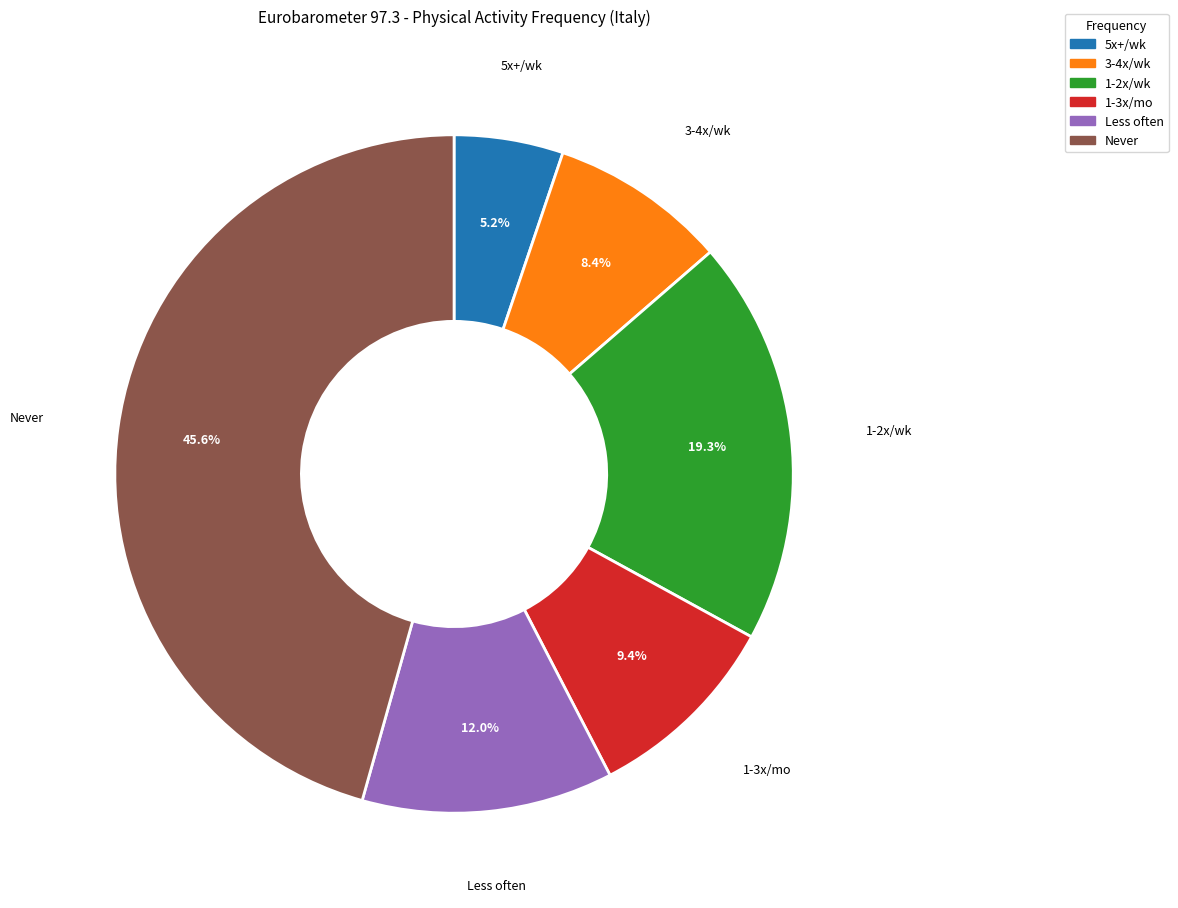

Is there any slice that represents more than half of the pie?

No